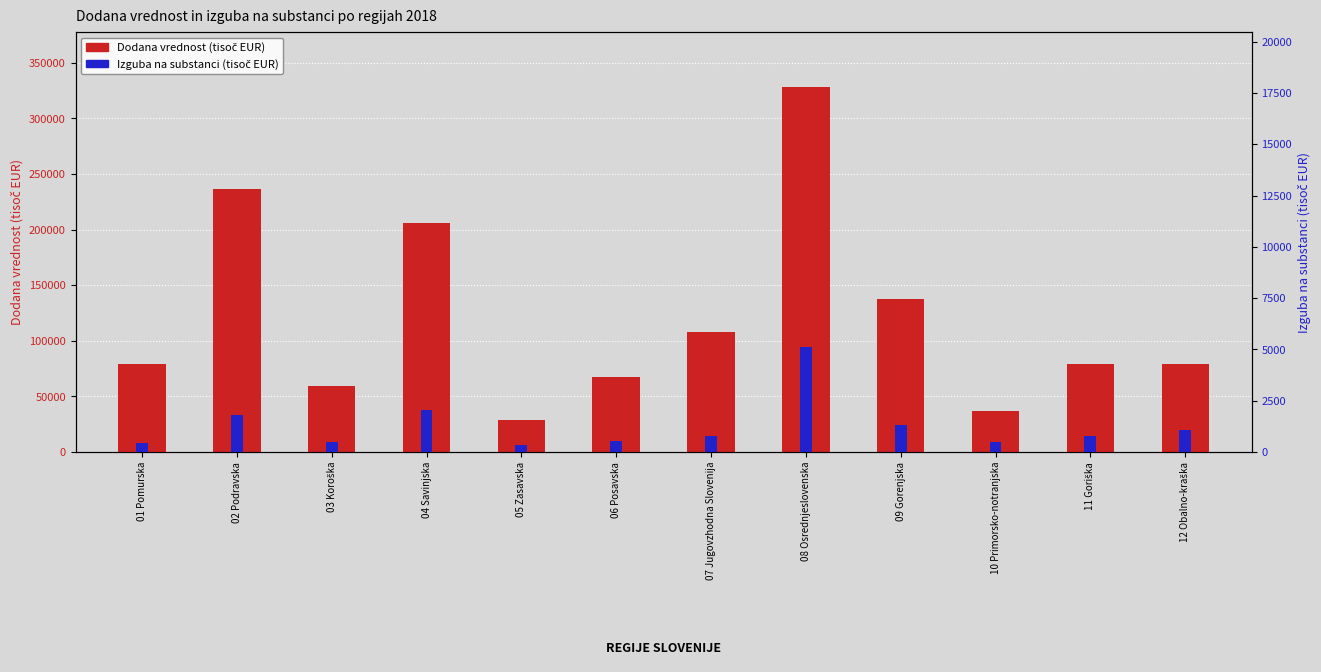

At which category is the sum across all series the highest?

08 Osrednjeslovenska